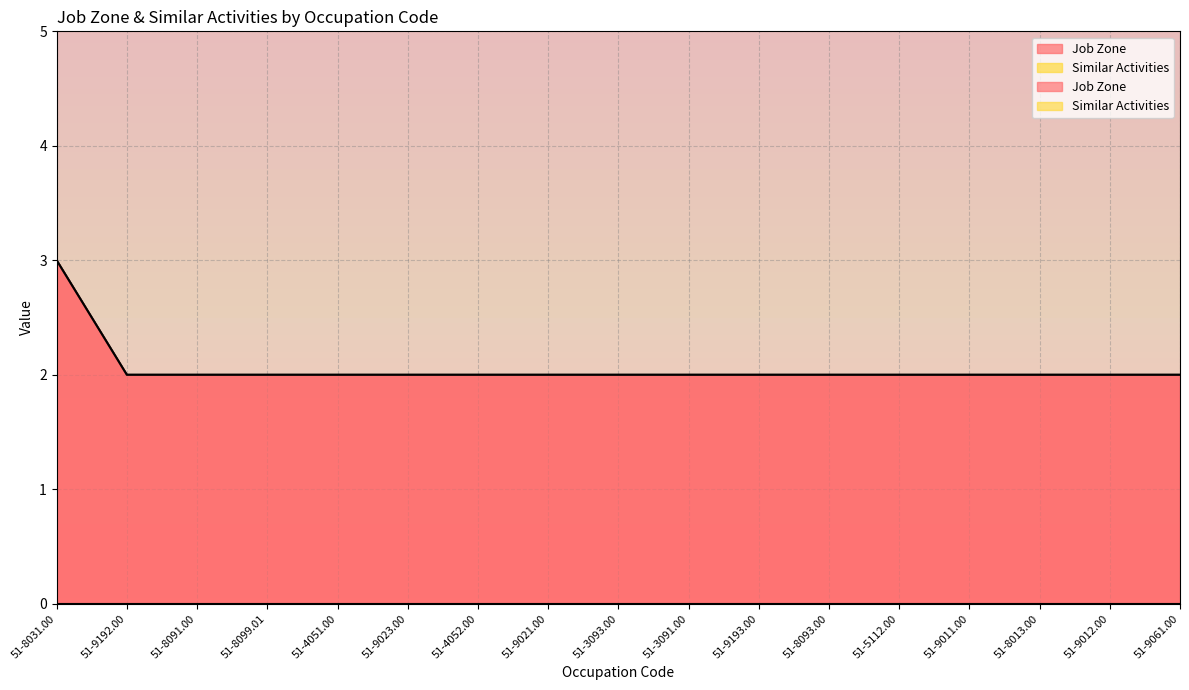

What is the approximate value at 51-4052.00?

2